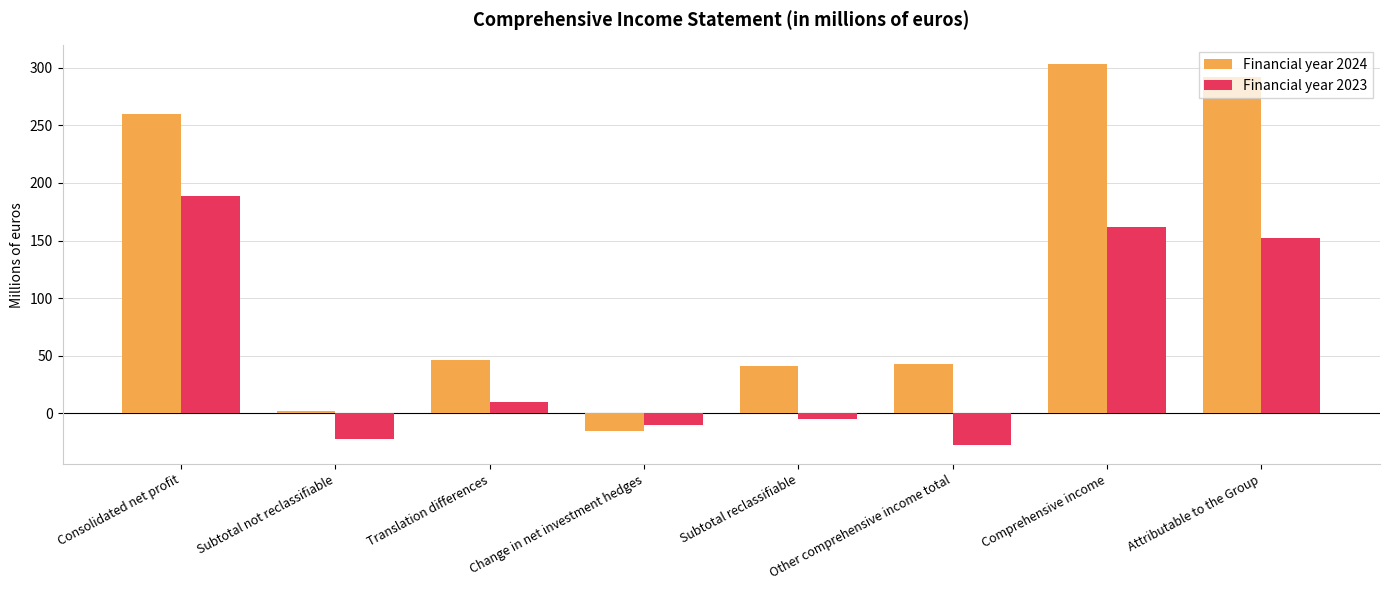

What are all the series names shown in the legend?

Financial year 2024, Financial year 2023